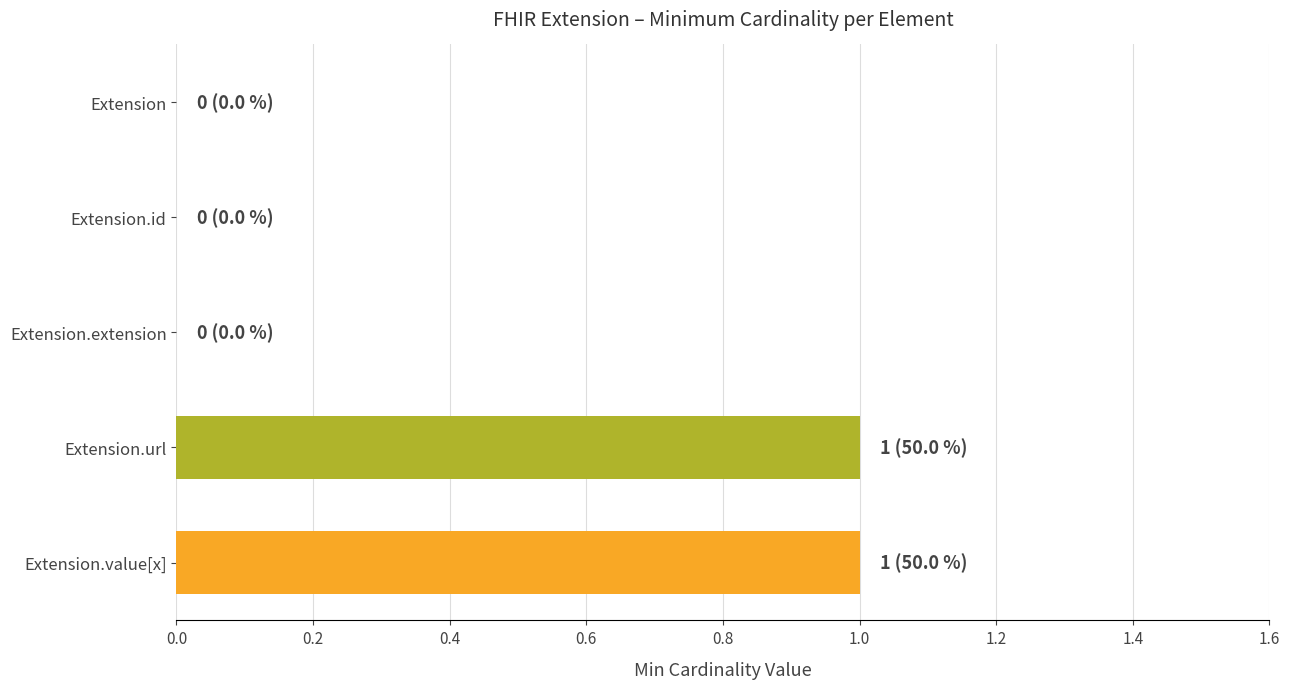

The chart shows a value of 1 at Extension.value[x]. True or false?

True